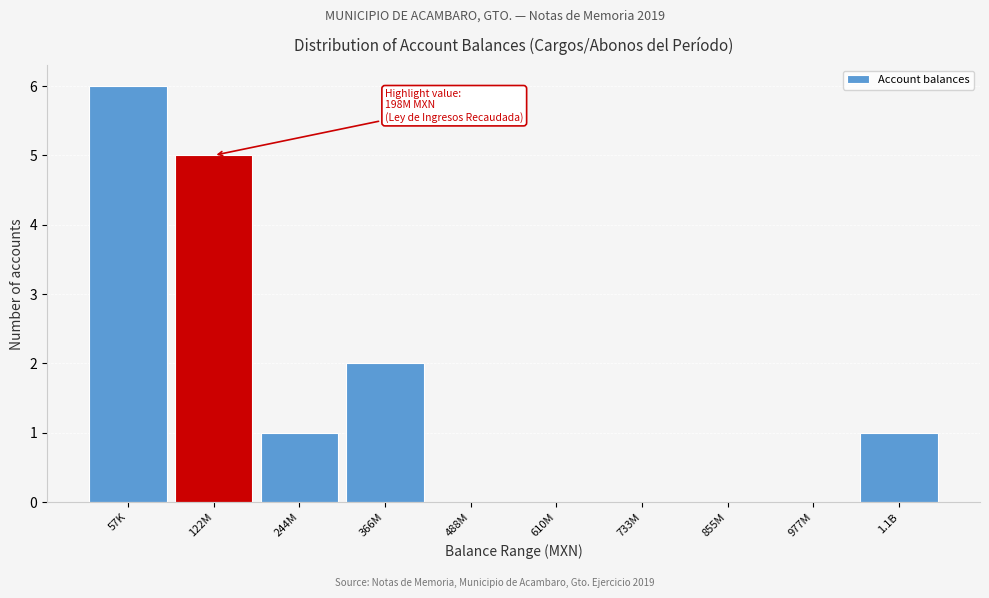

Reading left to right, extract all data points from this chart.

57K=6	122M=5	244M=1	366M=2	488M=0	610M=0	733M=0	855M=0	977M=0	1.1B=1